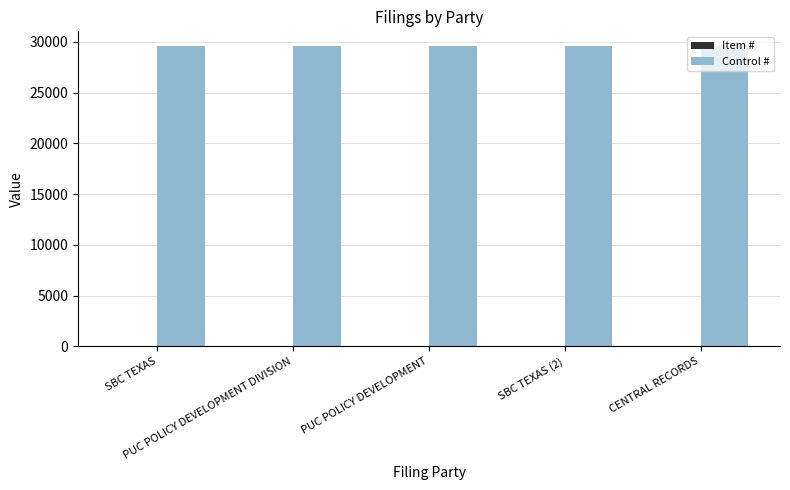

Does the chart contain stacked bars?

No